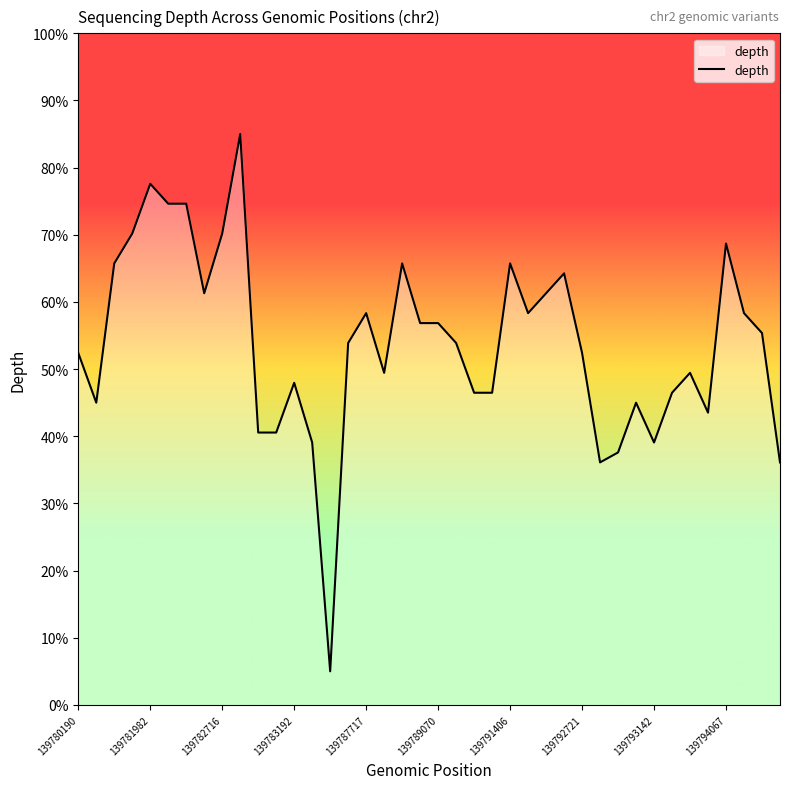

What is the difference between the maximum and minimum values?

80.0